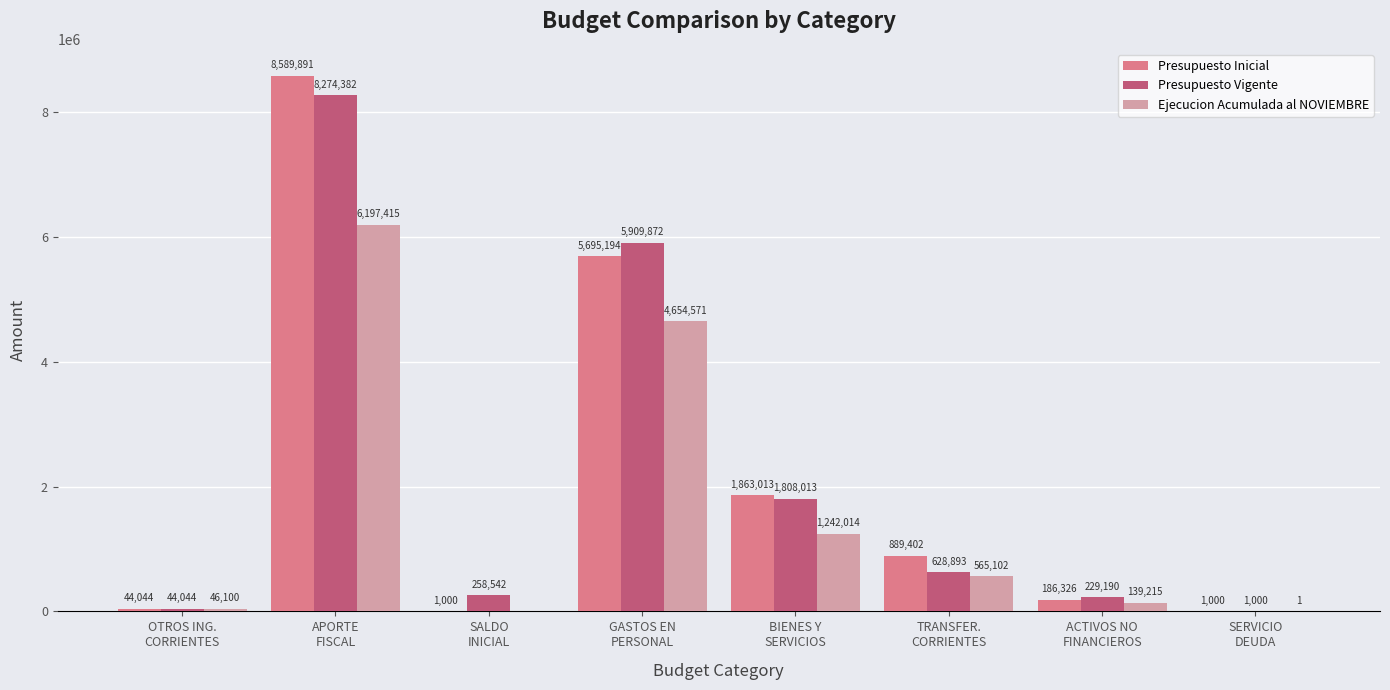

Which series has the largest total across all categories?

Presupuesto Inicial